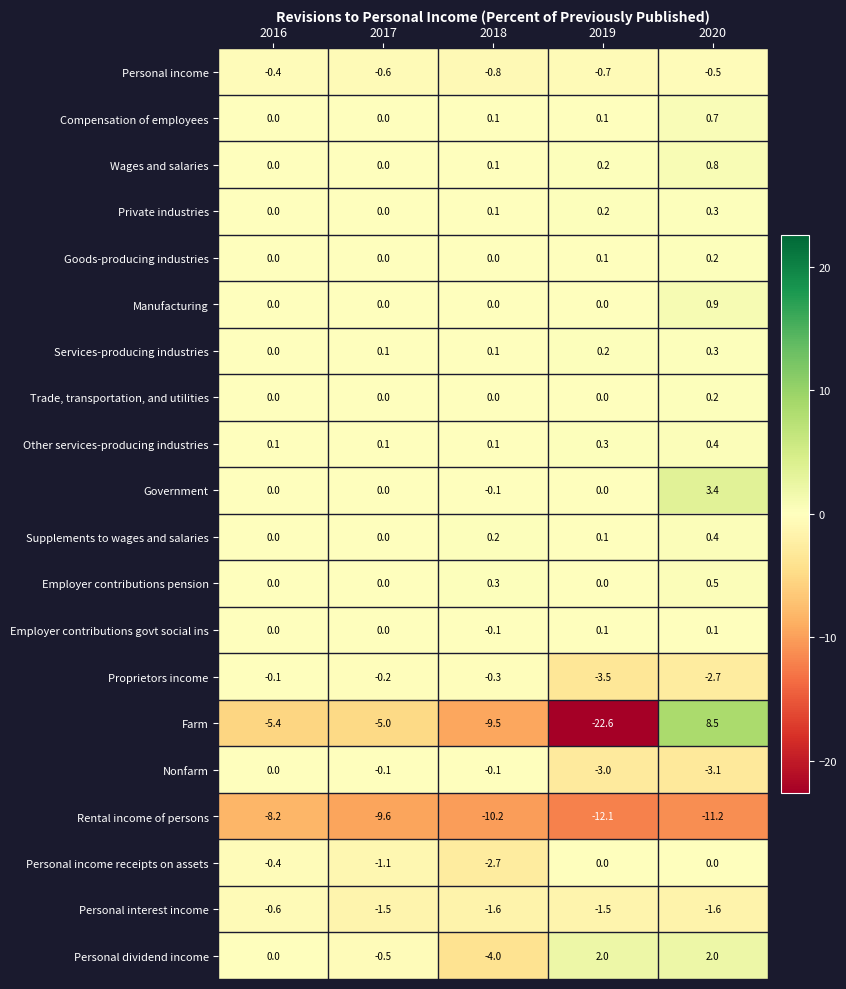

What is the maximum value shown in the chart?

8.5